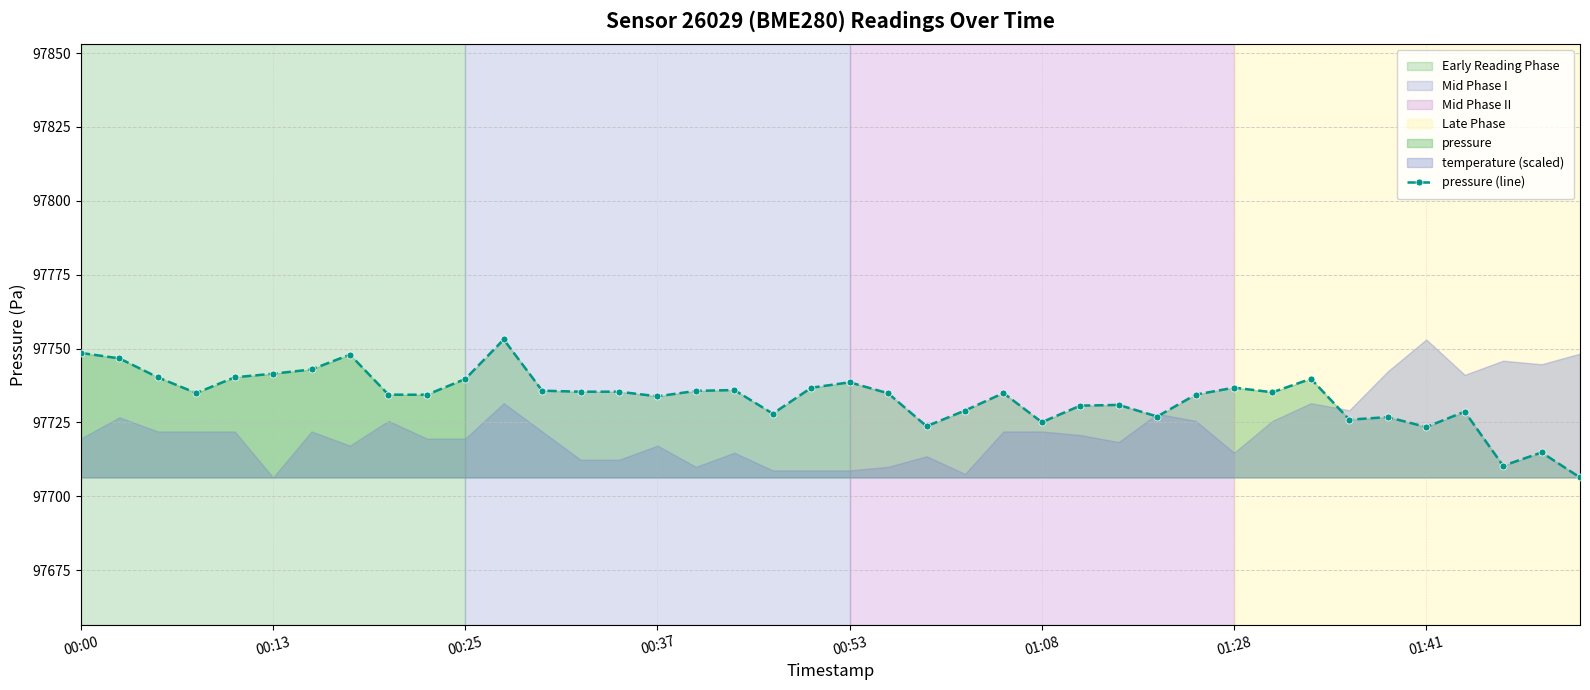

What is the ratio of the value at 17 to the value at 18?

1.0